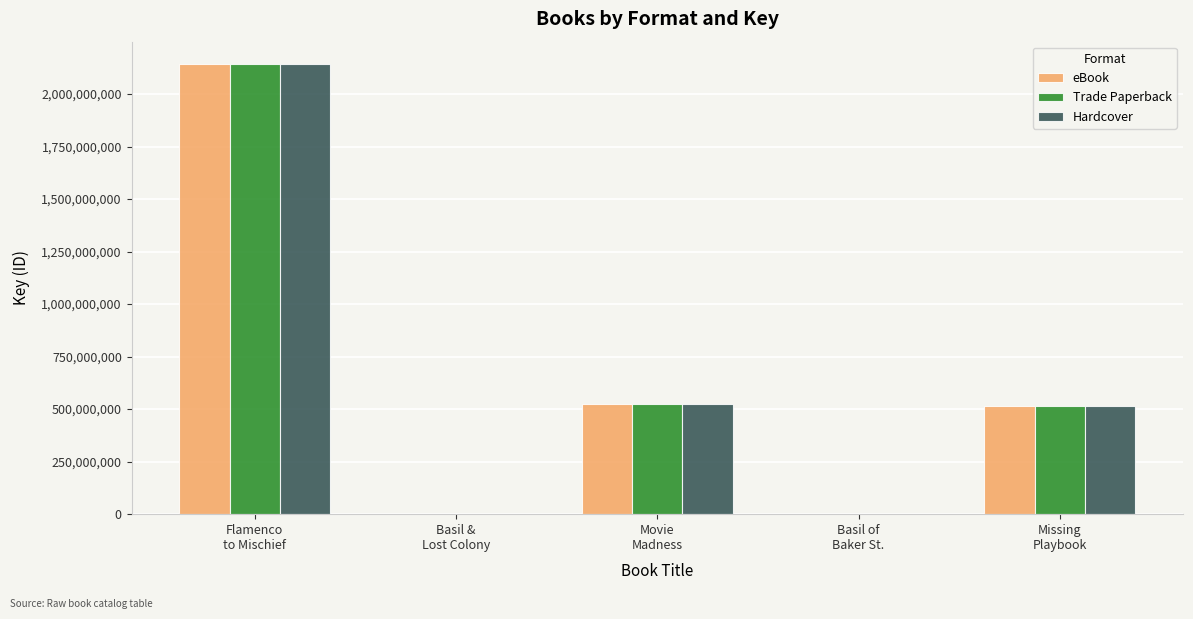

Are the bars grouped side by side (vs. stacked)?

Yes